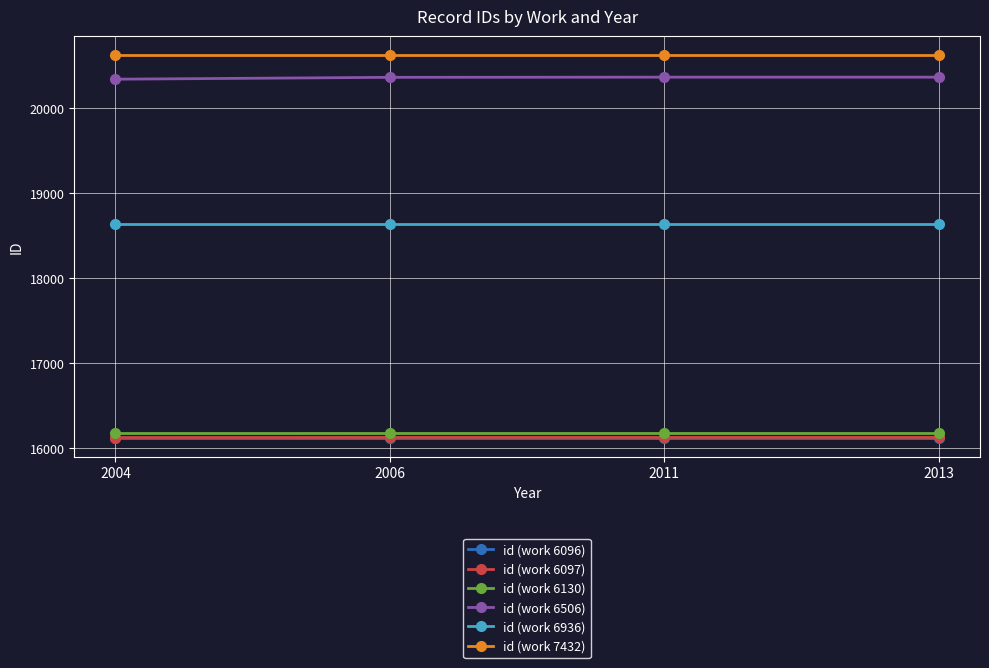

What is the value of the id (work 6936) point at the 4th from the left?

18635